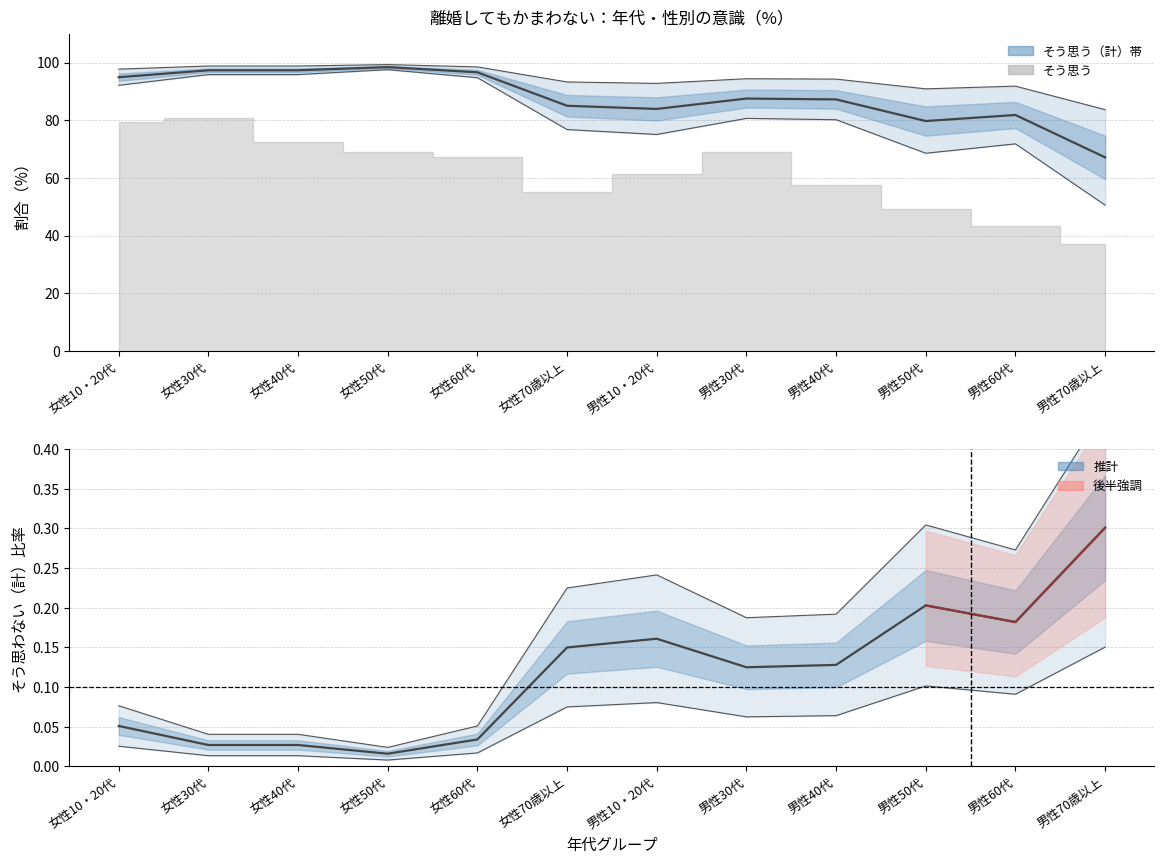

What is the difference between the second highest and second lowest values in the そう思わない（計） series?

0.2